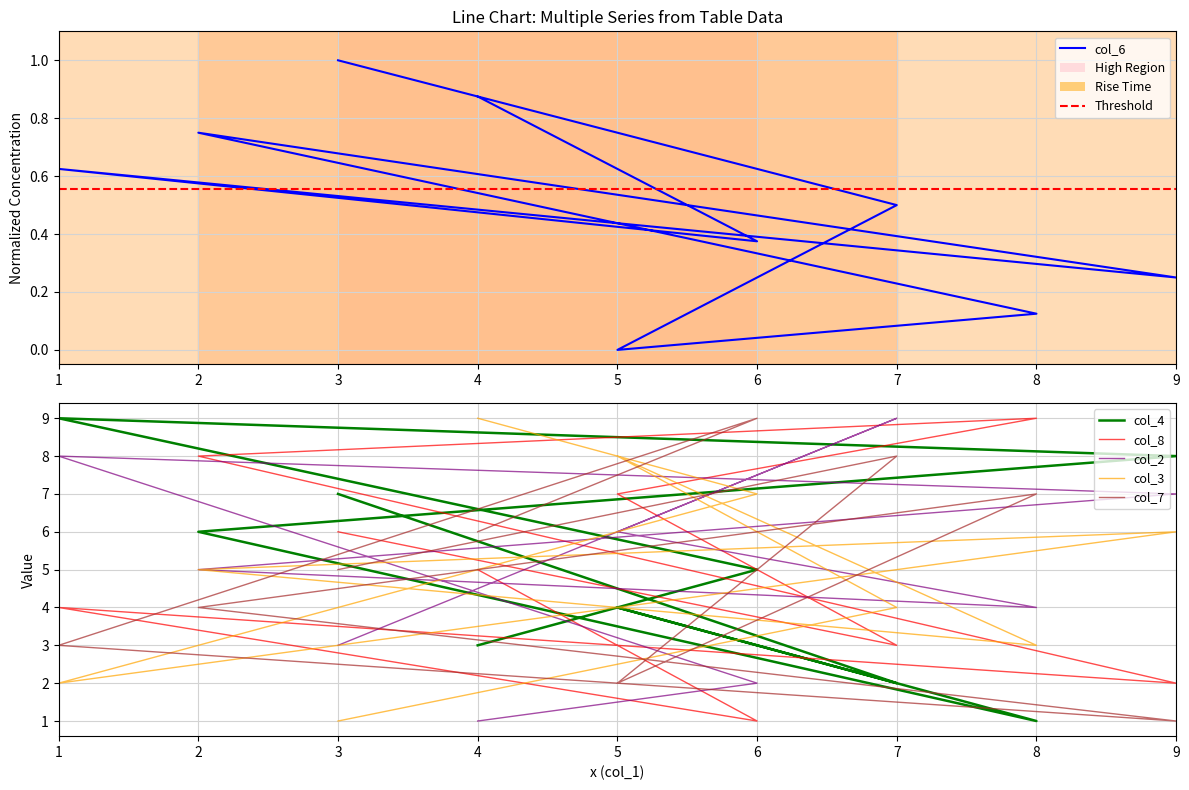

Which series has the largest range (max minus min)?

col_4